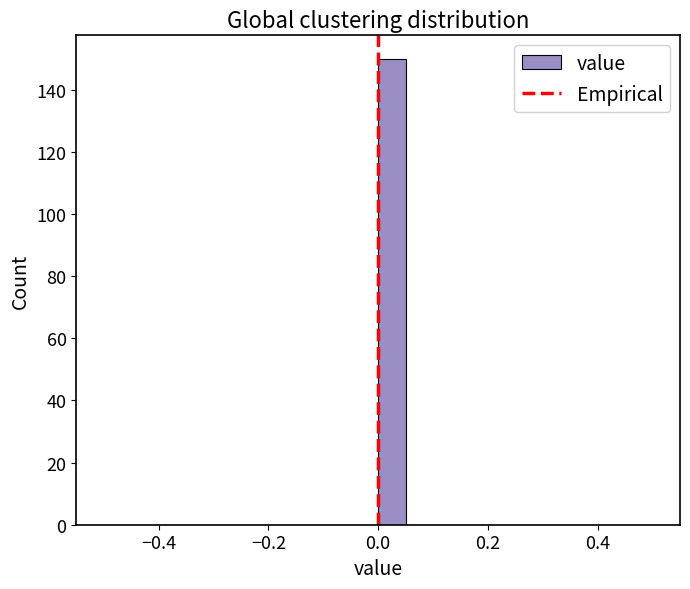

Read against the x-axis, roughly where is the centre of the tallest bar?

0.02